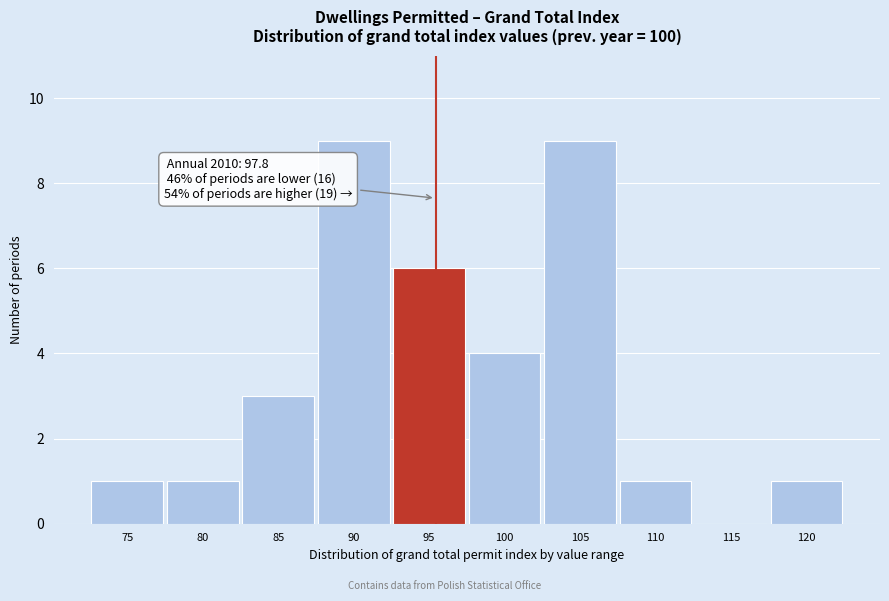

Reading right to left, what are all the values shown in this chart?

120=1	115=0	110=1	105=9	100=4	95=6	90=9	85=3	80=1	75=1